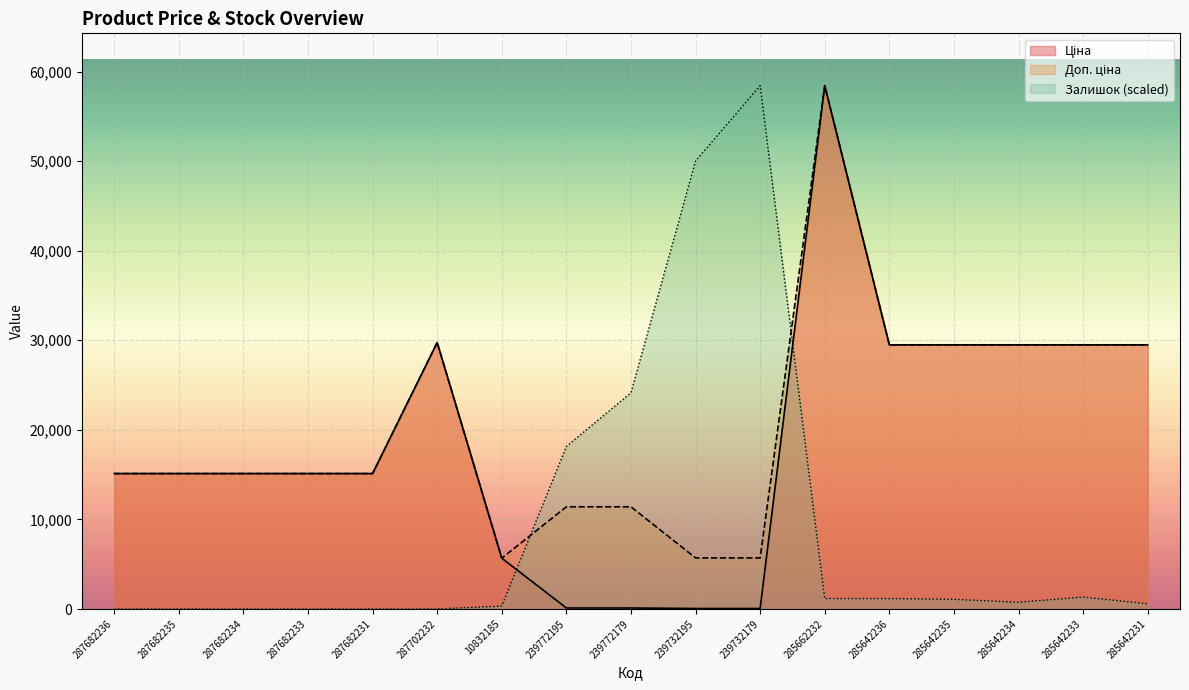

Which category has the highest value in the Ціна series?

285662232